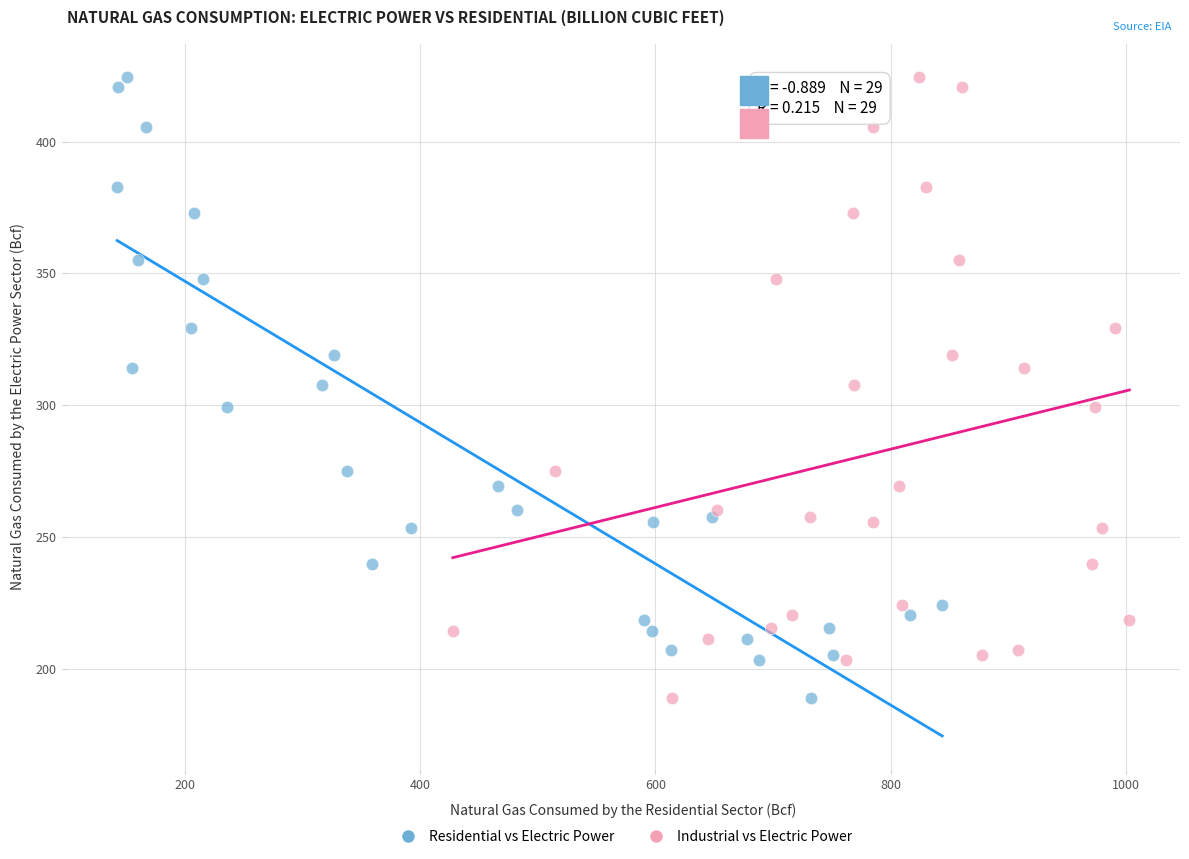

What are all the series names shown in the legend?

Residential vs Electric Power, Industrial vs Electric Power